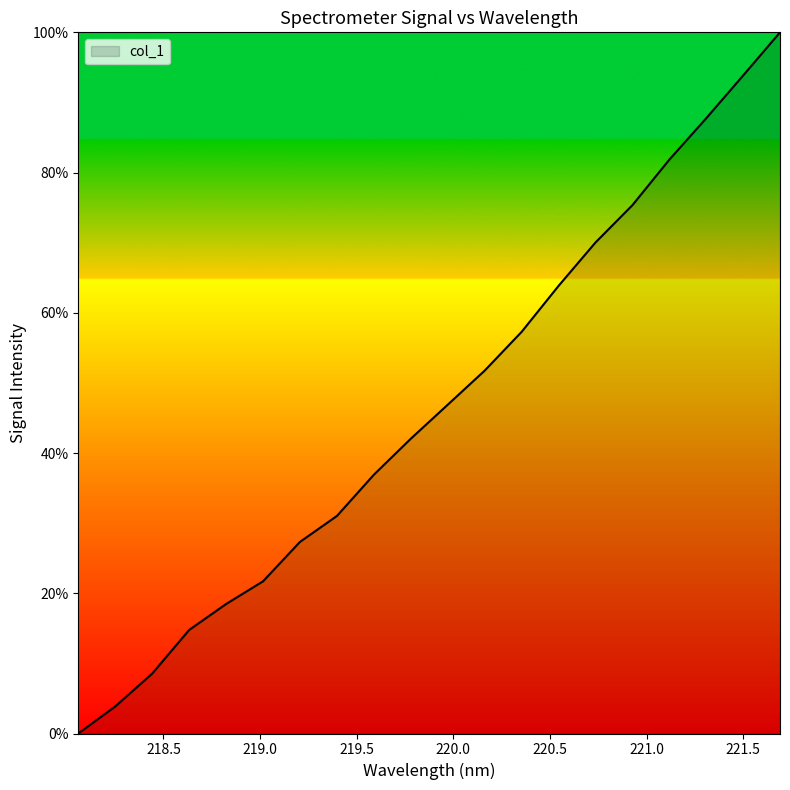

What is the maximum value shown in the chart?

100.0